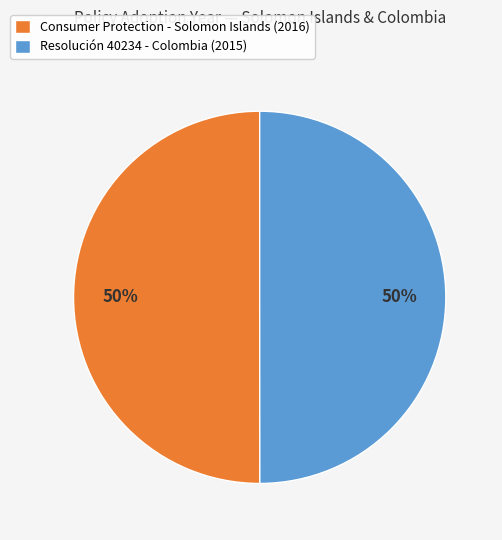

Is it true that Consumer Protection - Solomon Islands (2016) is 50% of the pie?

True